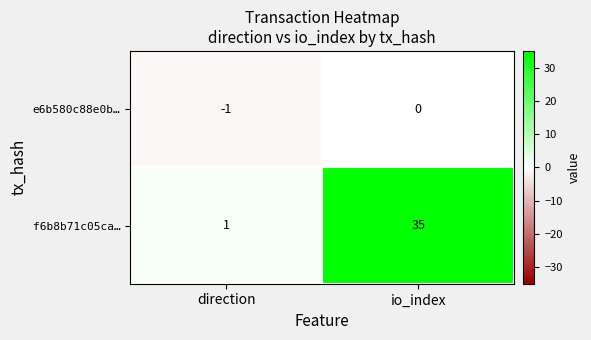

Which category has the highest value in the f6b8b71c05ca… series?

io_index